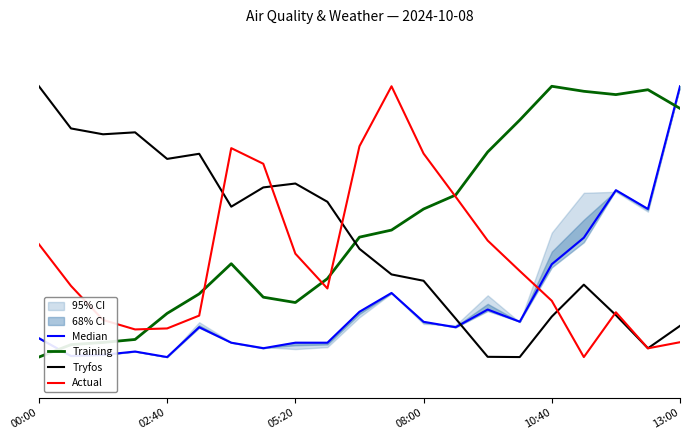

What are all the series names shown in the legend?

Median, Training, Tryfos, Actual